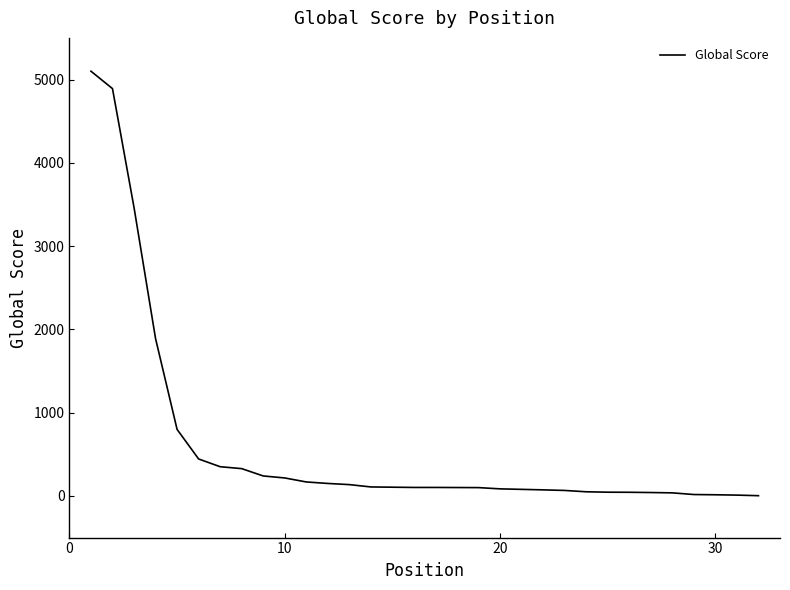

What is the maximum value shown in the chart?

5100